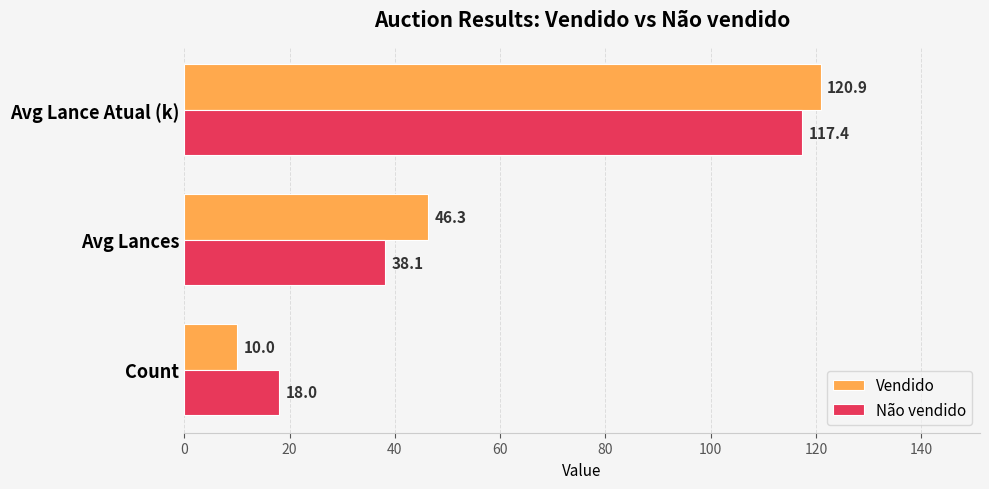

What are all the series names shown in the legend?

Vendido, Não vendido